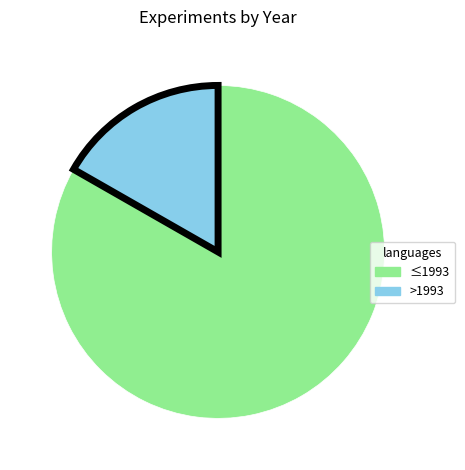

Is there a majority slice in this chart?

Yes